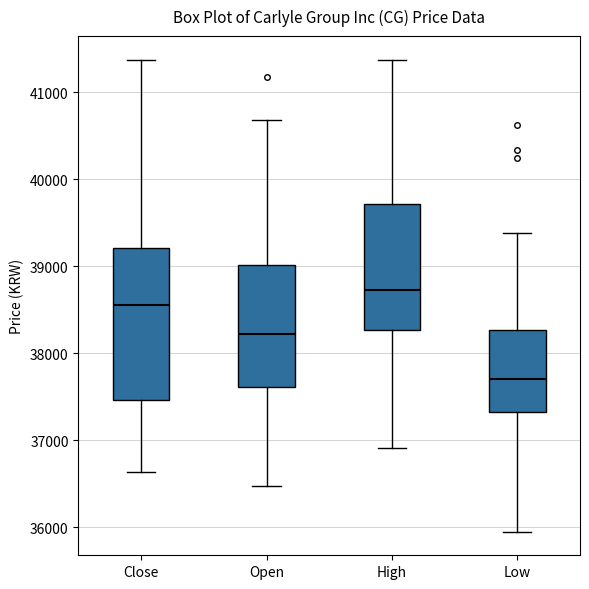

Reading left to right, read every box against the y-axis: the position of its median line, the range the box covers, and the ends of its whiskers. The values are not printed on the chart, so give them approximately, as read against the axis.

Close: median 38600, box 37500 to 39200, whiskers 36600 to 41400
Open: median 38200, box 37600 to 39000, whiskers 36500 to 40700
High: median 38700, box 38300 to 39700, whiskers 36900 to 41400
Low: median 37700, box 37300 to 38300, whiskers 35900 to 39400